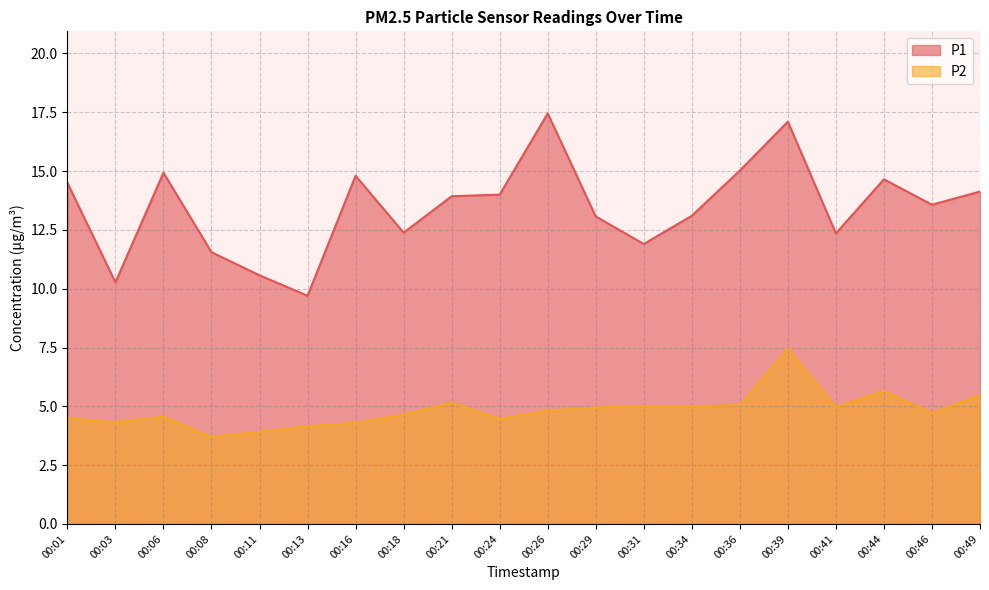

What is the sum of the P2 values at 00:46 and 00:18?

9.4